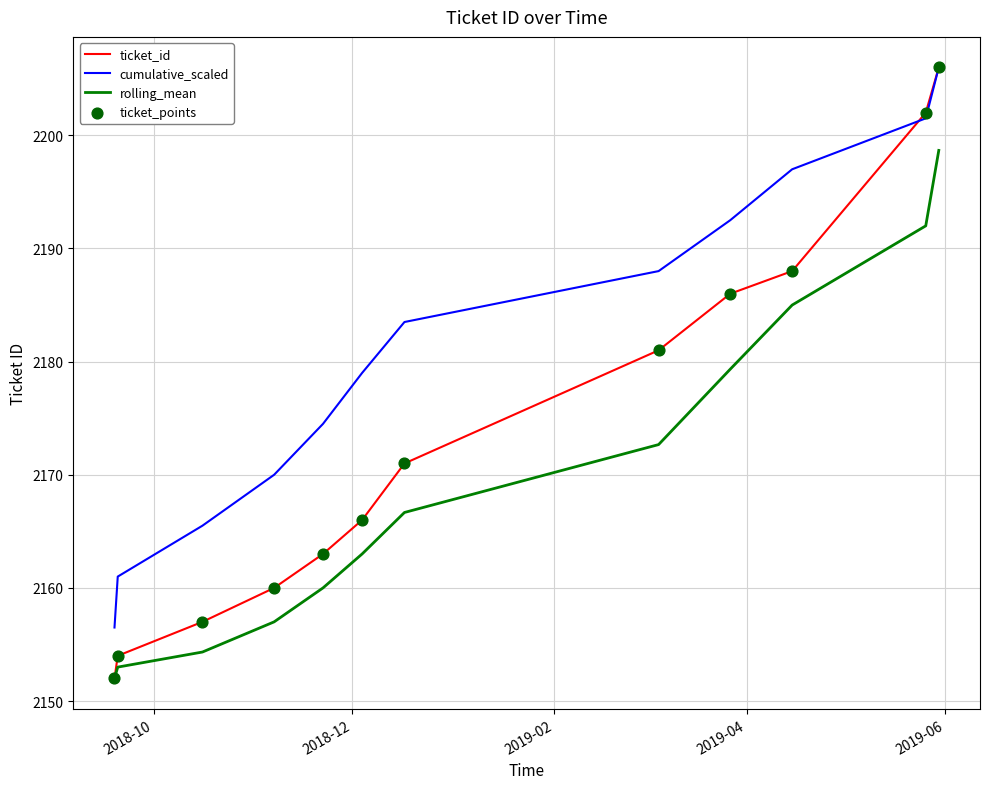

Which series has the largest total across all categories?

cumulative_scaled